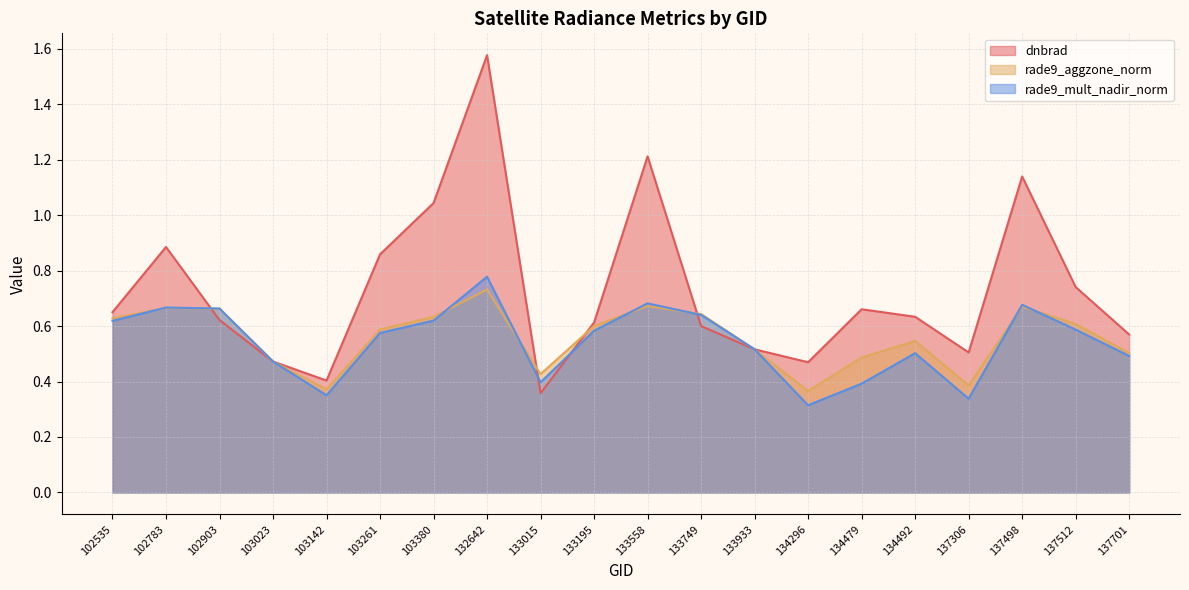

Which series has the widest spread of values?

dnbrad